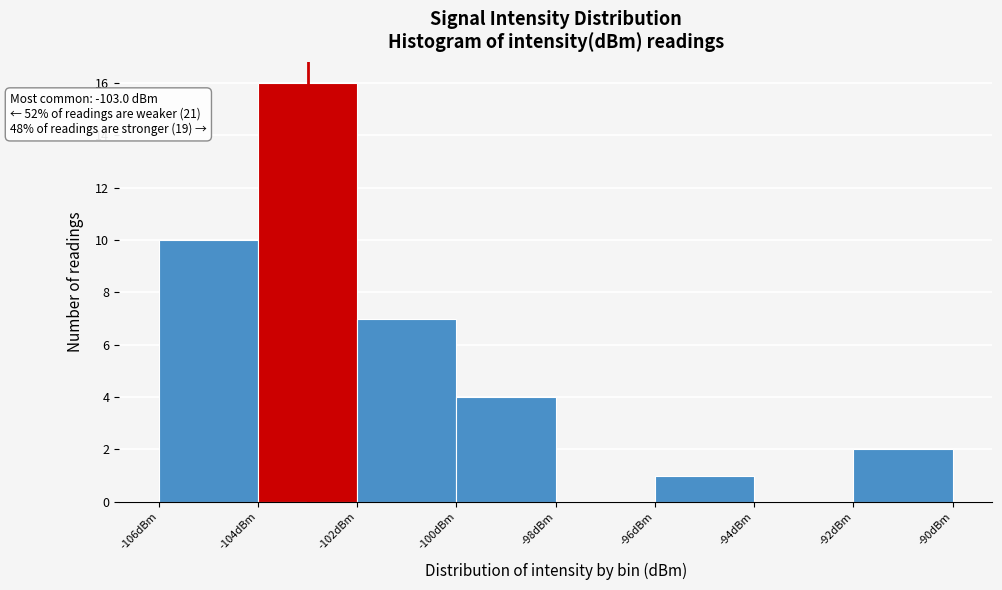

Over which range of the x-axis is the bar tallest?

-104 to -102